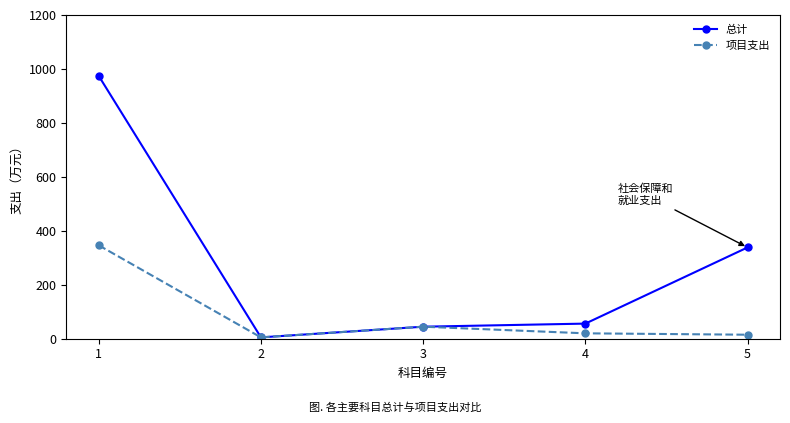

True or false: 总计 has more than 2 points higher than both neighbors.

False